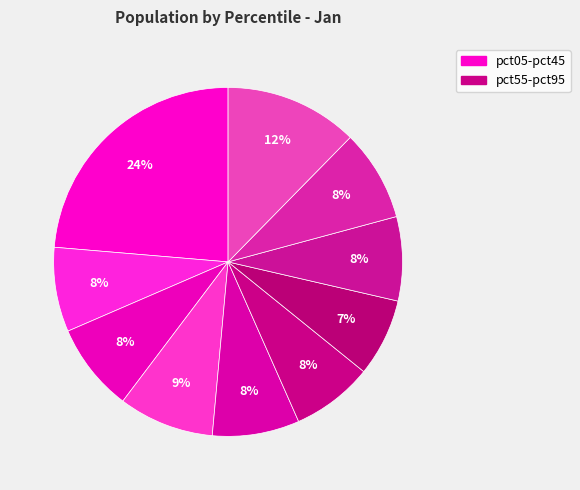

How many segments does this pie chart have?

10